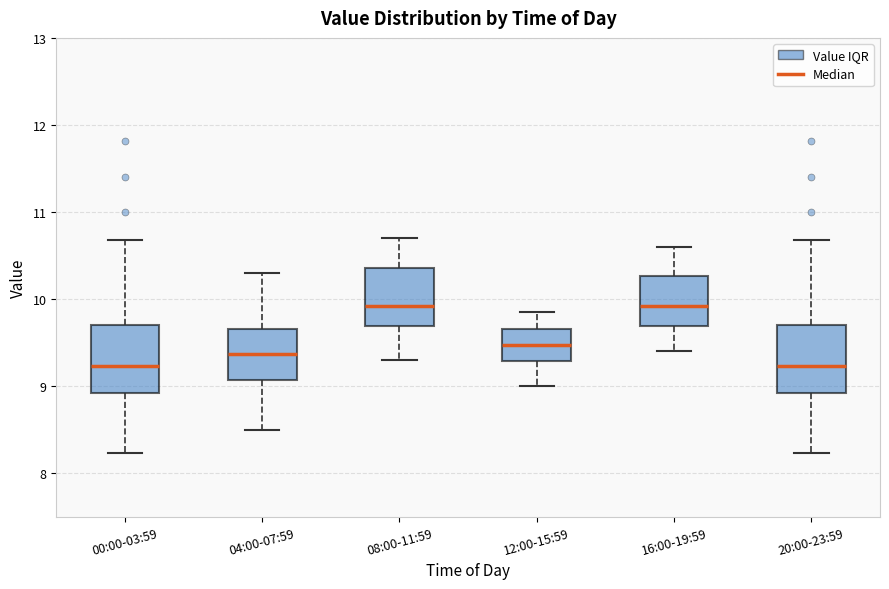

Reading left to right, transcribe this box plot: for each box, give where its median line is, the range the box spans, and where its two whiskers end, as read against the y-axis. The values are not printed on the chart, so give them approximately, as read against the axis.

00:00-03:59: median 9.2, box 8.9 to 9.7, whiskers 8.2 to 10.7
04:00-07:59: median 9.4, box 9.1 to 9.7, whiskers 8.5 to 10.3
08:00-11:59: median 9.9, box 9.7 to 10.4, whiskers 9.3 to 10.7
12:00-15:59: median 9.5, box 9.3 to 9.7, whiskers 9.0 to 9.9
16:00-19:59: median 9.9, box 9.7 to 10.3, whiskers 9.4 to 10.6
20:00-23:59: median 9.2, box 8.9 to 9.7, whiskers 8.2 to 10.7